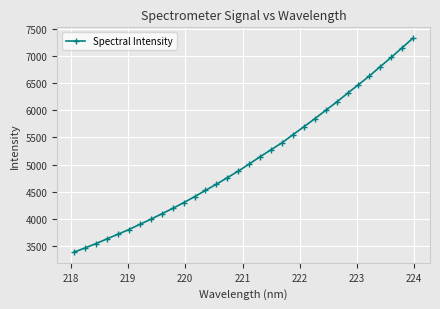

What is the difference between the maximum and minimum values?

3935.4